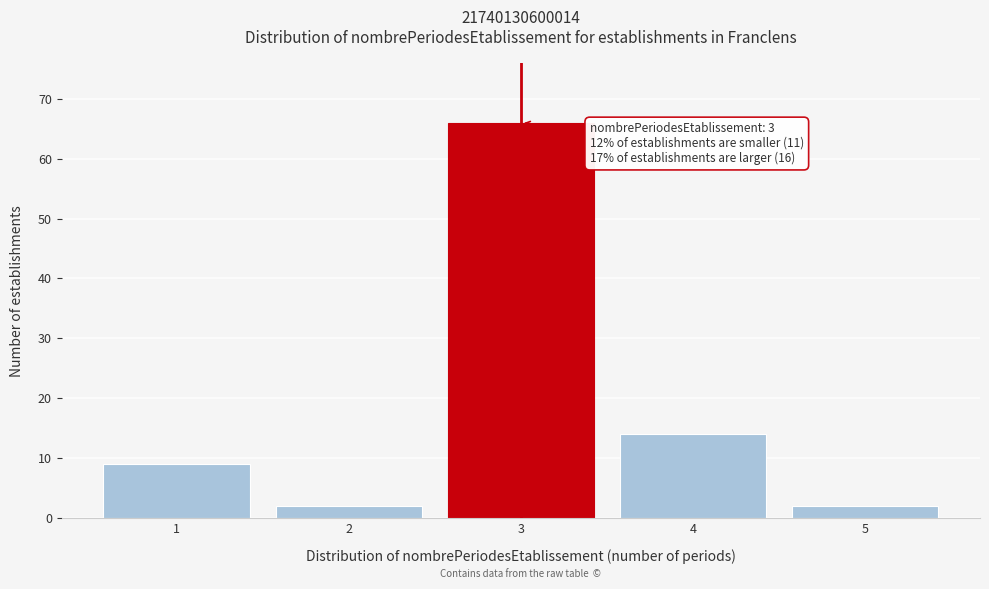

Reading right to left, what are all the values shown in this chart?

5=2	4=14	3=66	2=2	1=9